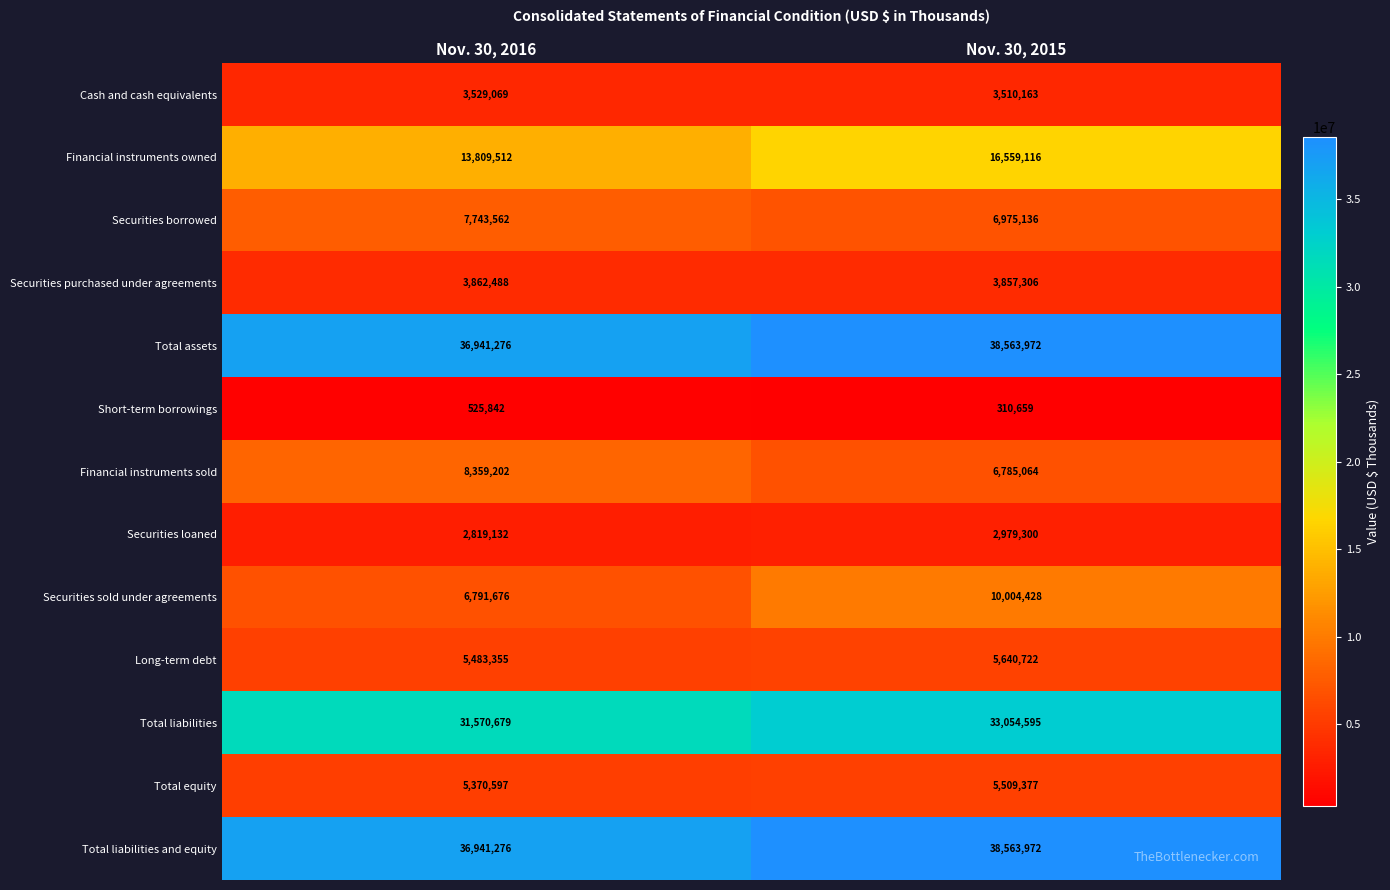

Reading right to left, extract all data points from this chart.

Cash and cash equivalents: Nov. 30, 2015=3510163	Nov. 30, 2016=3529069
Financial instruments owned: Nov. 30, 2015=16559116	Nov. 30, 2016=13809512
Securities borrowed: Nov. 30, 2015=6975136	Nov. 30, 2016=7743562
Securities purchased under agreements: Nov. 30, 2015=3857306	Nov. 30, 2016=3862488
Total assets: Nov. 30, 2015=38563972	Nov. 30, 2016=36941276
Short-term borrowings: Nov. 30, 2015=310659	Nov. 30, 2016=525842
Financial instruments sold: Nov. 30, 2015=6785064	Nov. 30, 2016=8359202
Securities loaned: Nov. 30, 2015=2979300	Nov. 30, 2016=2819132
Securities sold under agreements: Nov. 30, 2015=10004428	Nov. 30, 2016=6791676
Long-term debt: Nov. 30, 2015=5640722	Nov. 30, 2016=5483355
Total liabilities: Nov. 30, 2015=33054595	Nov. 30, 2016=31570679
Total equity: Nov. 30, 2015=5509377	Nov. 30, 2016=5370597
Total liabilities and equity: Nov. 30, 2015=38563972	Nov. 30, 2016=36941276